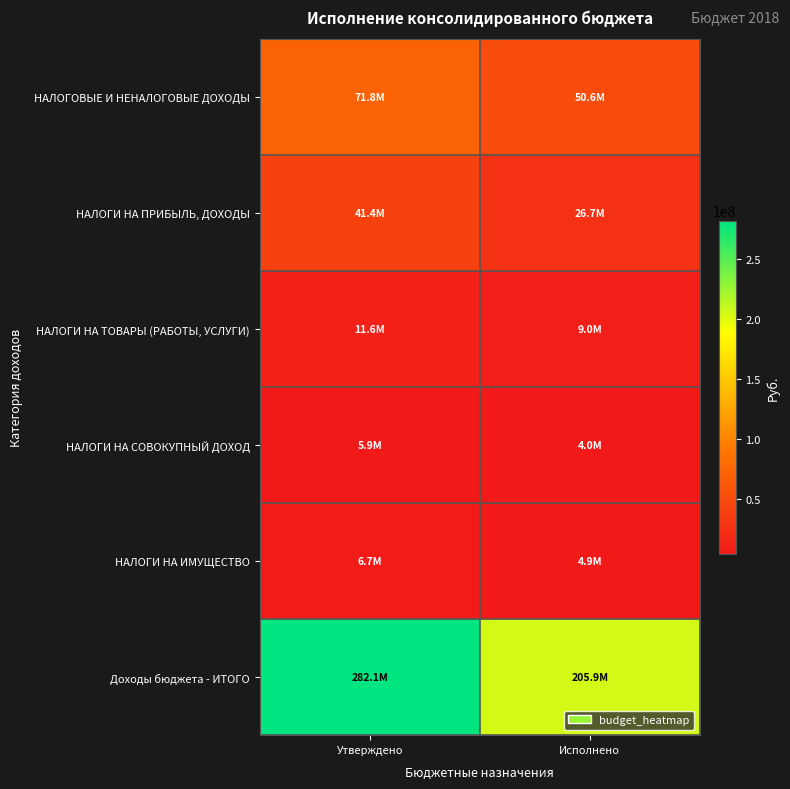

Between Утверждено and Исполнено, which is larger?

Утверждено